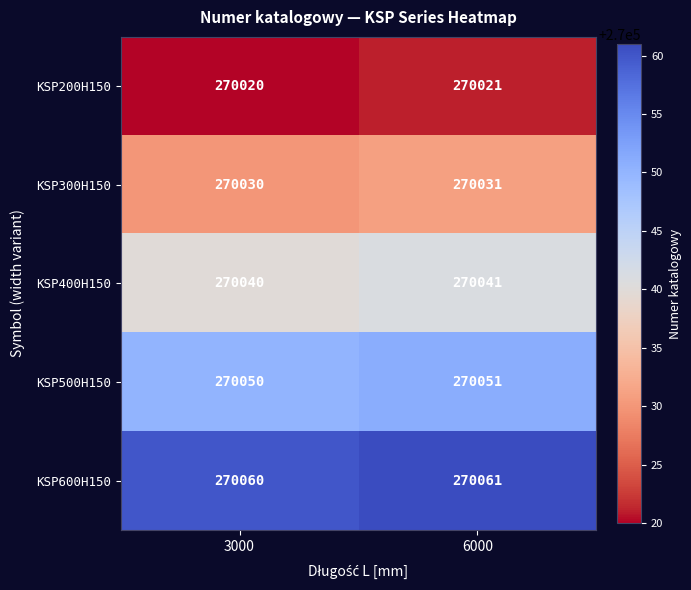

What is the sum of the KSP300H150 values at 6000 and 3000?

540061